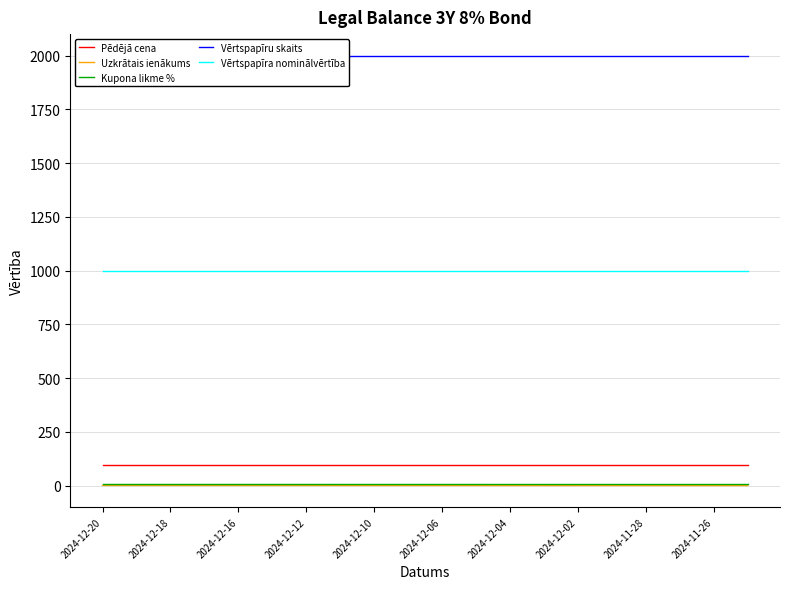

What is the approximate value of Vērtspapīra nominālvērtība at 2024-12-06?

1000.0